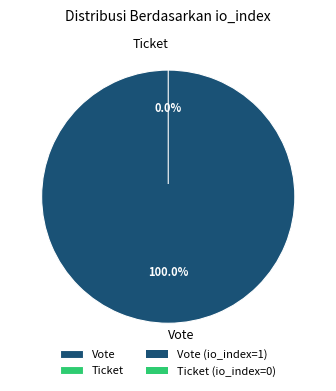

The Vote slice represents 100% of the pie. True or false?

True